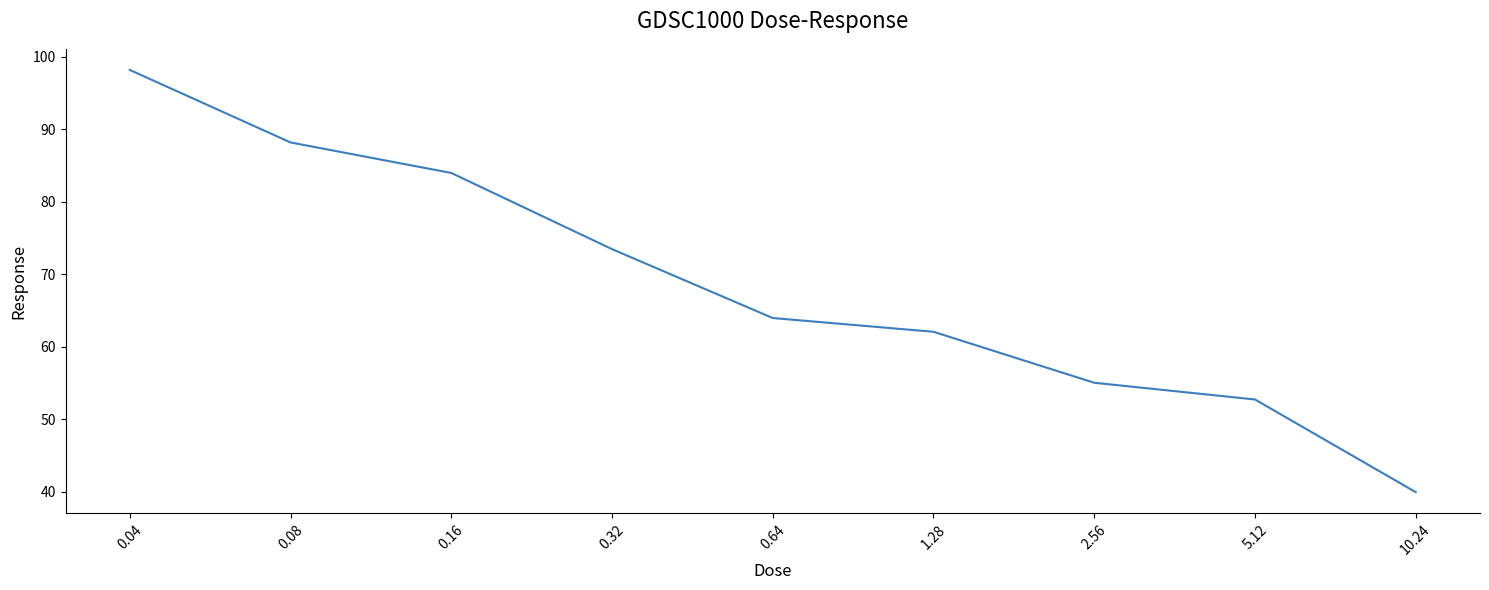

List the labels in order of value, largest first.

0.04, 0.08, 0.16, 0.32, 0.64, 1.28, 2.56, 5.12, 10.24